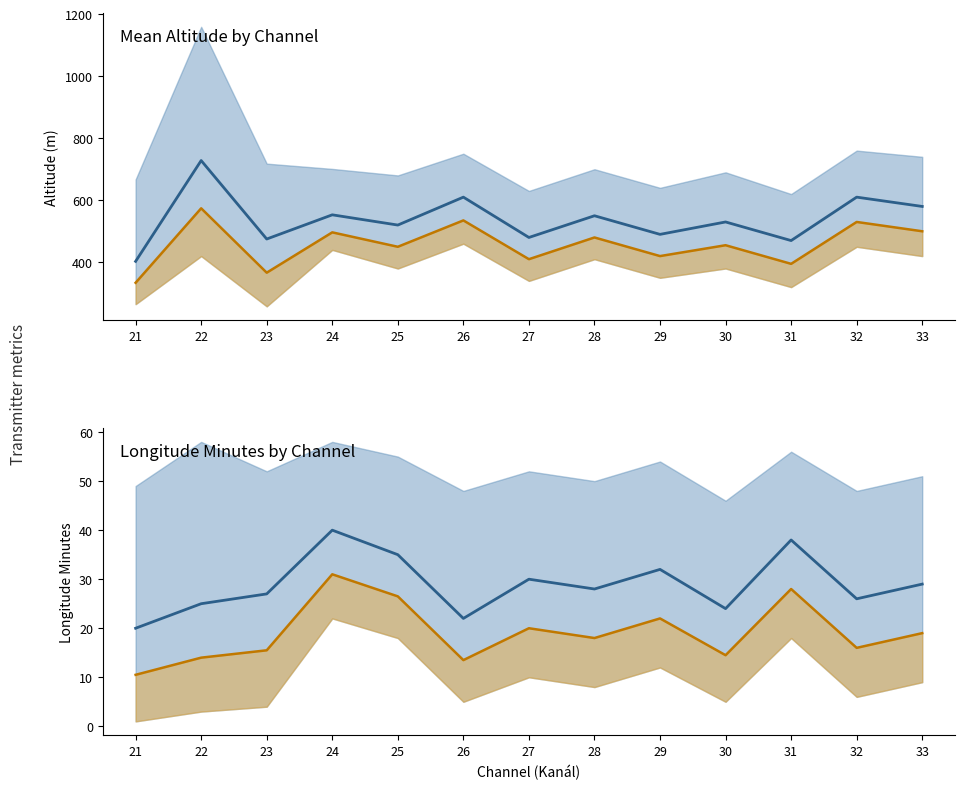

At which category does the chart reach its peak across all series?

22